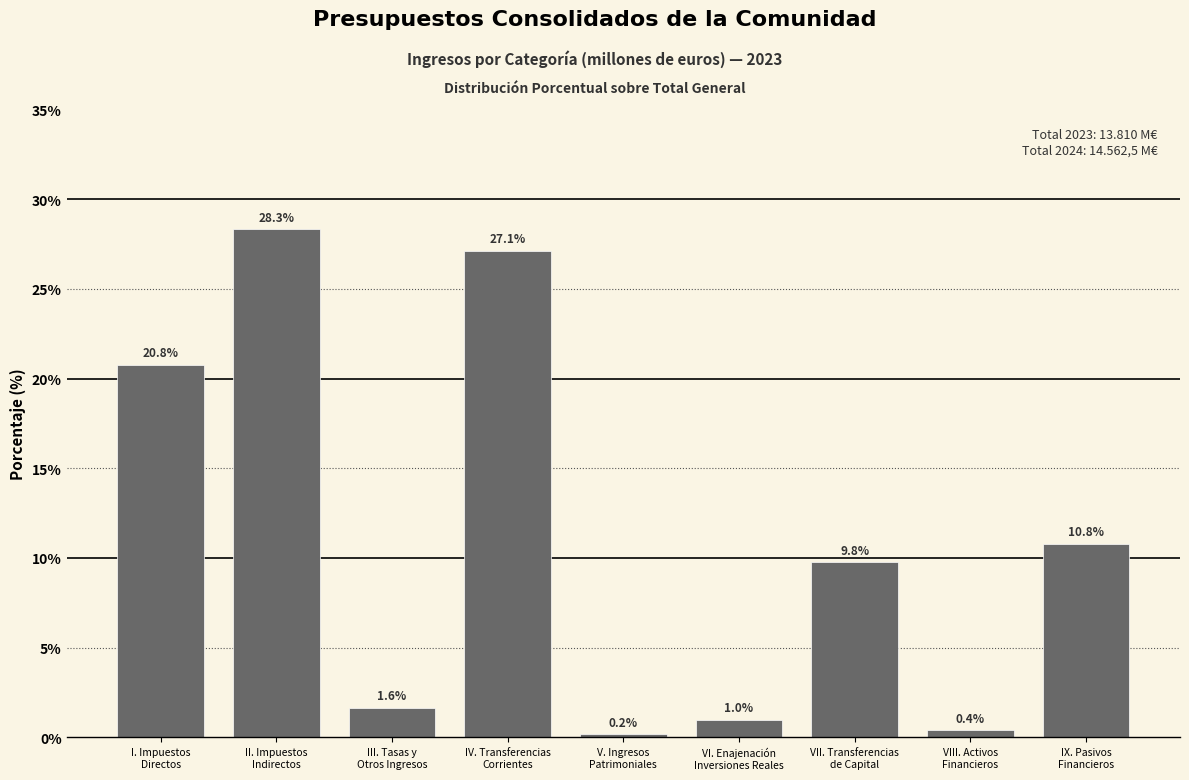

What is the greatest value displayed?

28.3